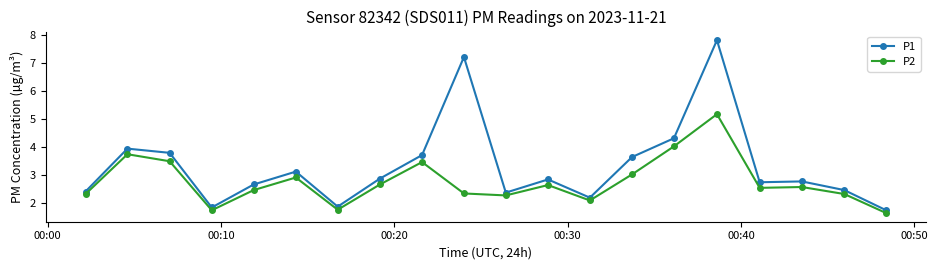

What is the greatest value displayed?

7.8